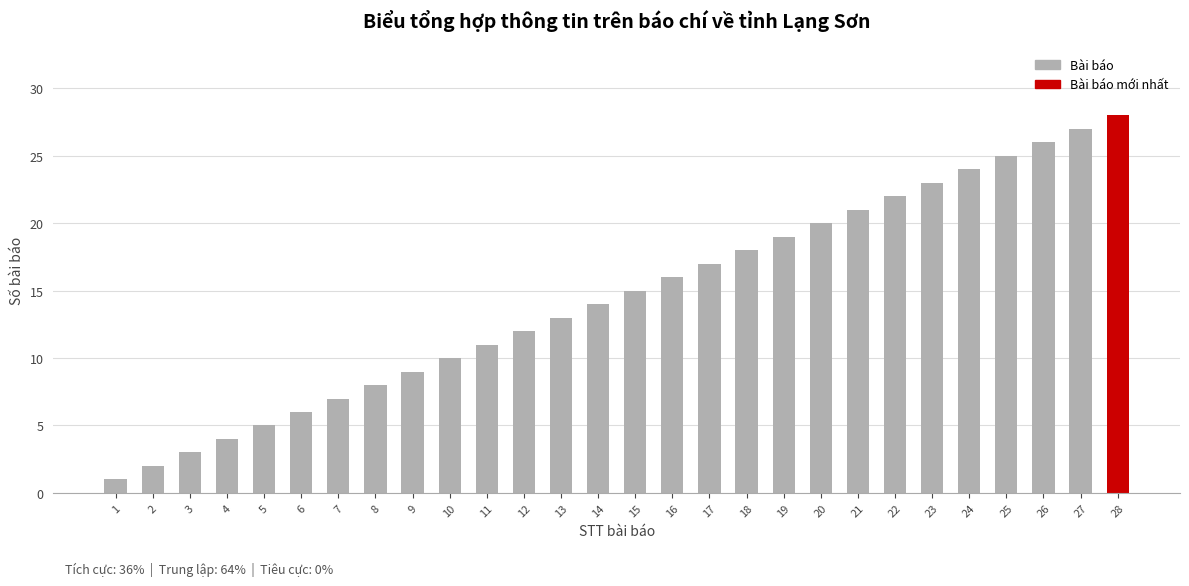

Reading left to right, list all the values displayed in this chart.

1=1	2=2	3=3	4=4	5=5	6=6	7=7	8=8	9=9	10=10	11=11	12=12	13=13	14=14	15=15	16=16	17=17	18=18	19=19	20=20	21=21	22=22	23=23	24=24	25=25	26=26	27=27	28=28